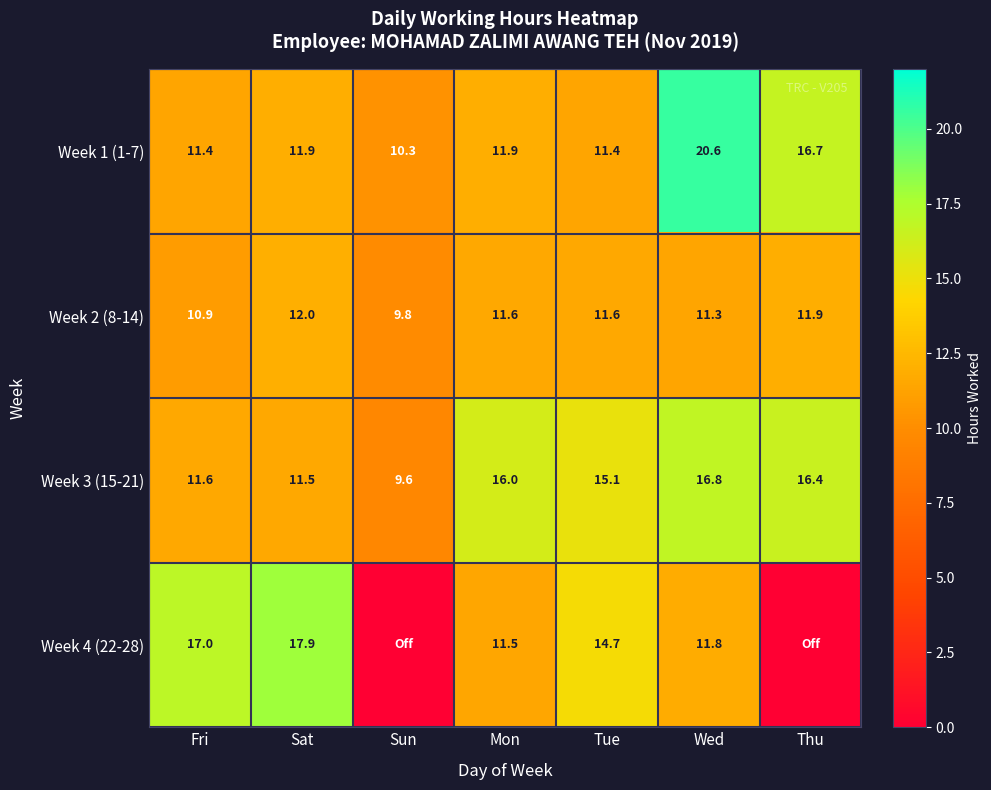

What is the maximum value for Week 2 (8-14)?

12.0